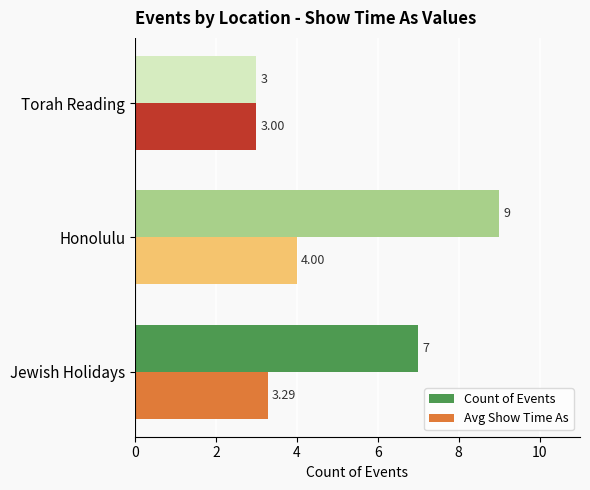

Between Honolulu and Torah Reading, which series saw the biggest shift?

Count of Events